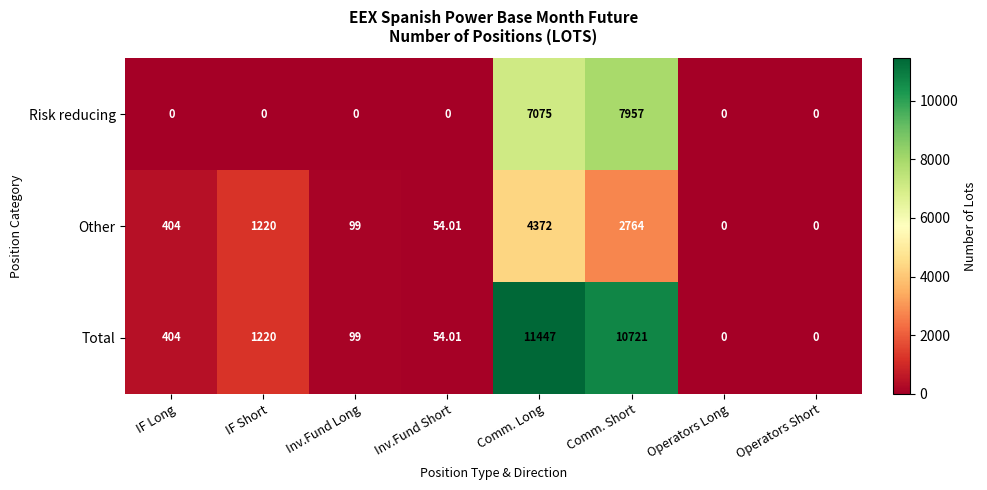

At Comm. Long, list the series in order from largest to smallest.

Total, Risk reducing, Other